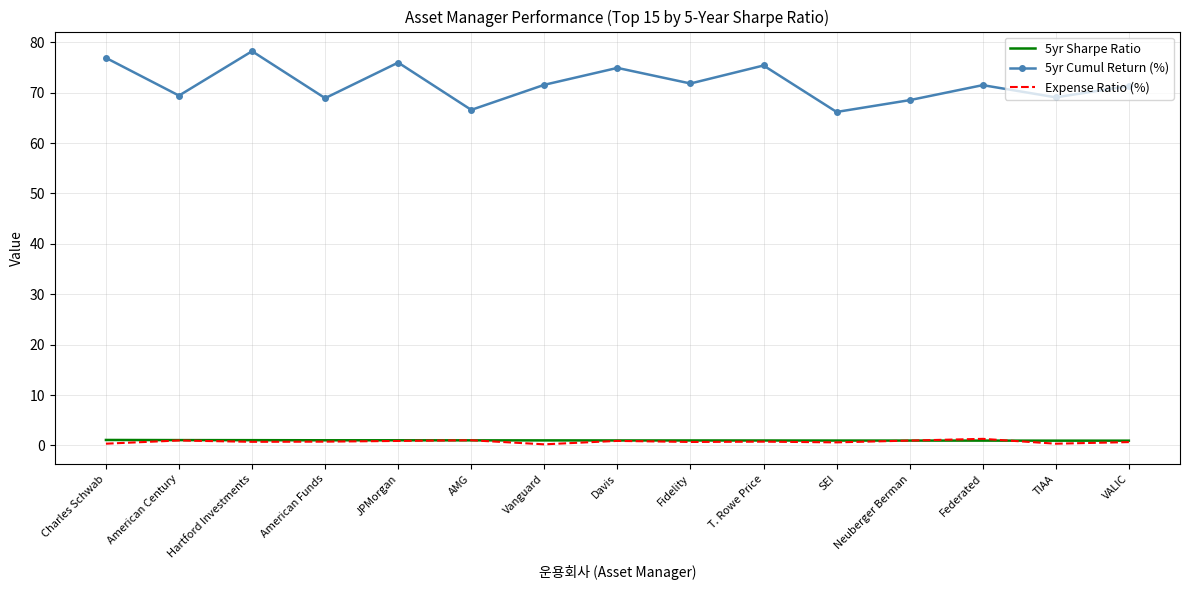

What is the sum of all 5yr Sharpe Ratio values?

15.0